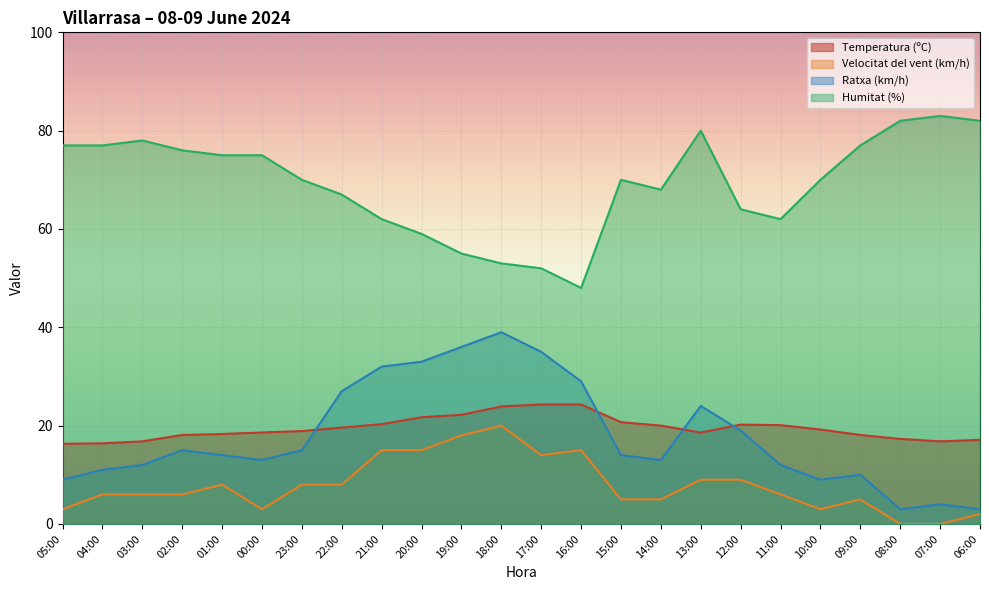

At how many categories does at least one series exceed 82?

1